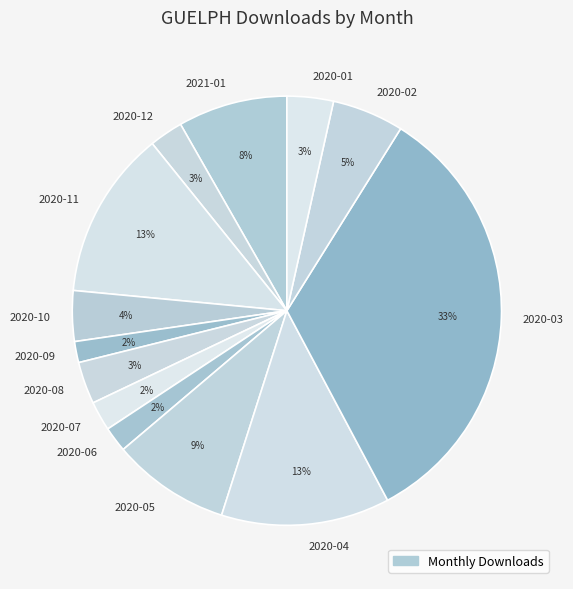

To the nearest percent, what is the difference between the 2020-10 and 2020-07 slice percentages?

2%